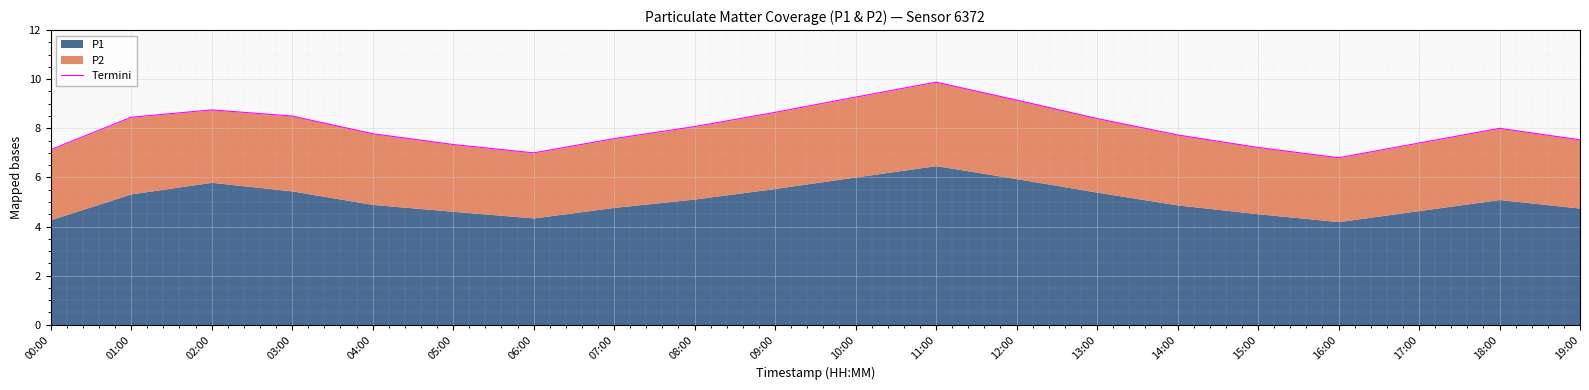

Reading left to right, transcribe all the data shown in this chart.

00:00=7.1	01:00=8.4	02:00=8.8	03:00=8.5	04:00=7.8	05:00=7.3	06:00=7.0	07:00=7.6	08:00=8.1	09:00=8.7	10:00=9.3	11:00=9.9	12:00=9.2	13:00=8.4	14:00=7.7	15:00=7.2	16:00=6.8	17:00=7.4	18:00=8.0	19:00=7.5